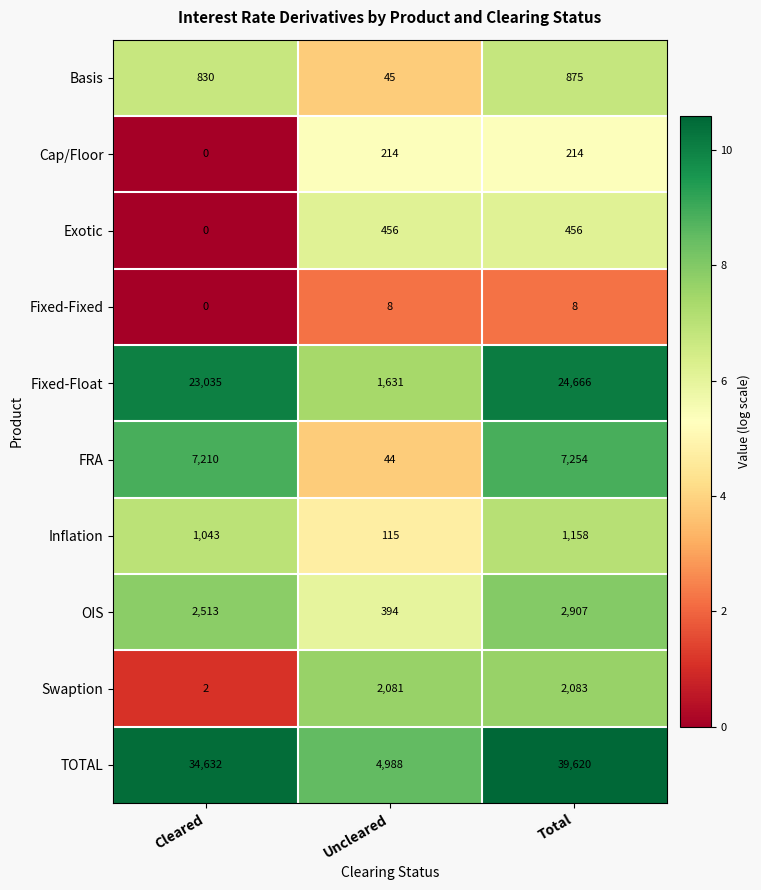

Is it true that TOTAL equals 34632 at Cleared?

True